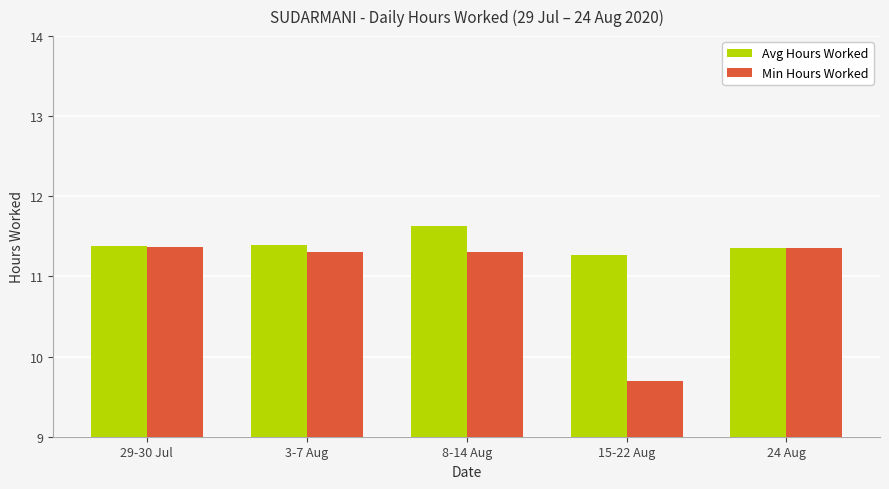

What is the sum of the Avg Hours Worked values at 8-14 Aug and 3-7 Aug?

23.0